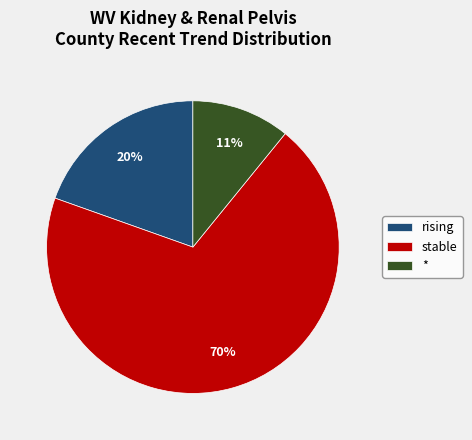

How many slices are in this pie chart?

3